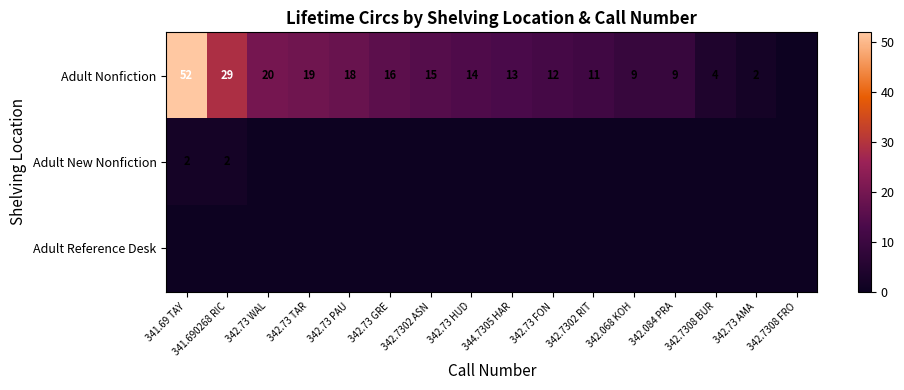

What is the difference between the Adult Nonfiction values at 342.7308 BUR and 342.73 TAR?

15